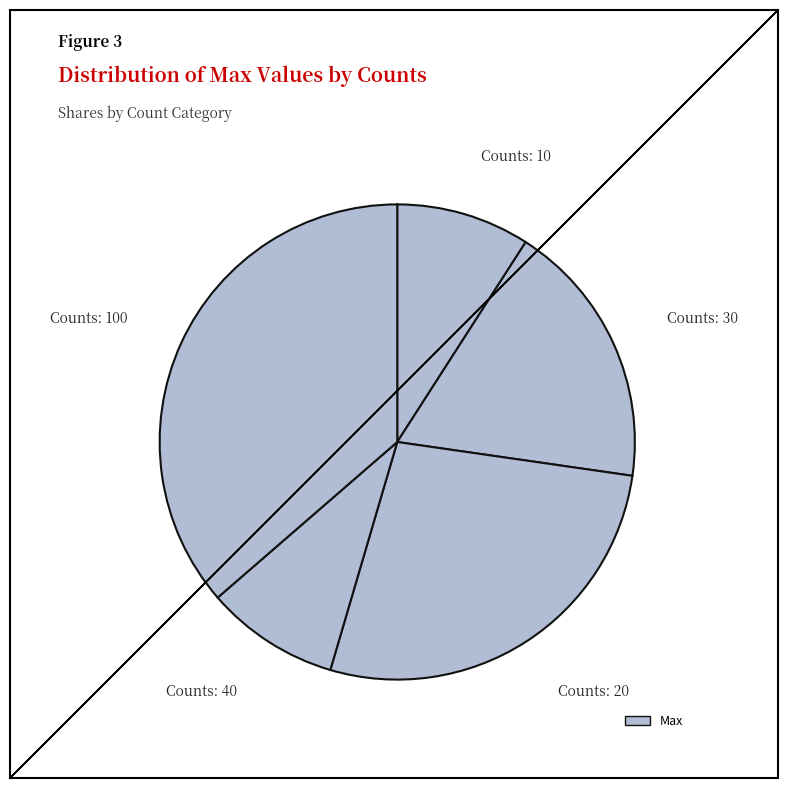

How many slices are in this pie chart?

5